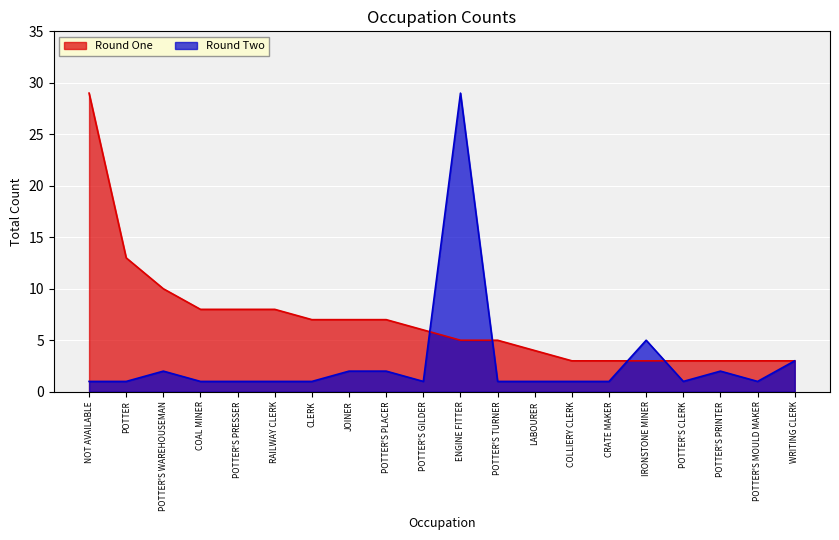

Reading left to right, transcribe all the data shown in this chart.

Round One: 29	13	10	8	8	8	7	7	7	6	5	5	4	3	3	3	3	3	3	3
Round Two: 1	1	2	1	1	1	1	2	2	1	29	1	1	1	1	5	1	2	1	3